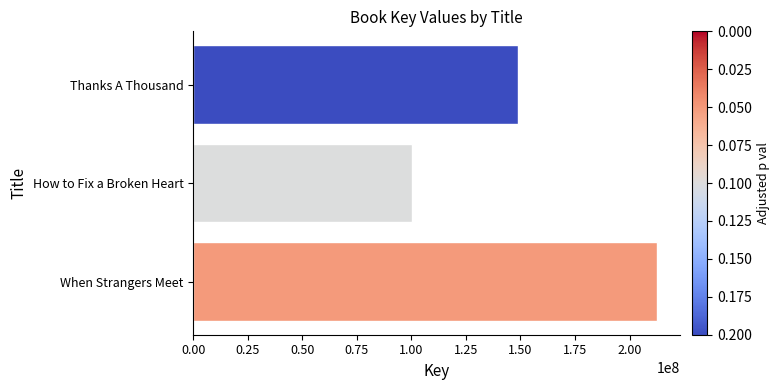

The value at When Strangers Meet is 212614348. True or false?

True